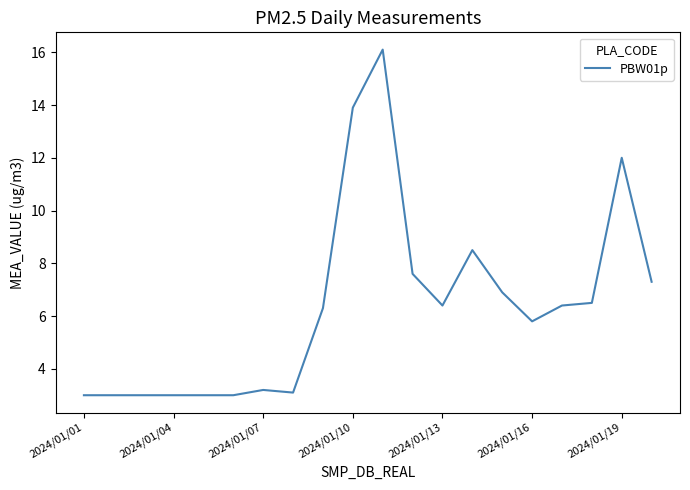

Reading left to right, extract all data points from this chart.

3.0	3.0	3.0	3.0	3.0	3.0	3.2	3.1	6.3	13.9	16.1	7.6	6.4	8.5	6.9	5.8	6.4	6.5	12.0	7.3